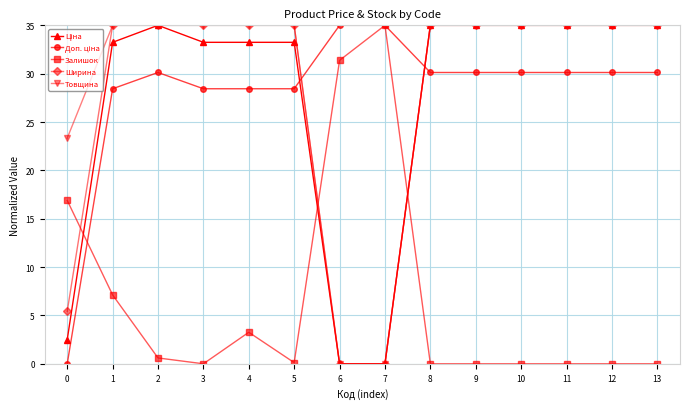

Count the number of data series in this chart.

5